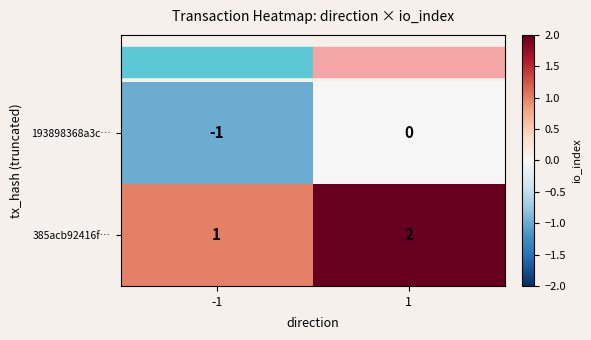

Is the value of 385acb92416f… at -1 greater than the value of 193898368a3c… at 1?

Yes